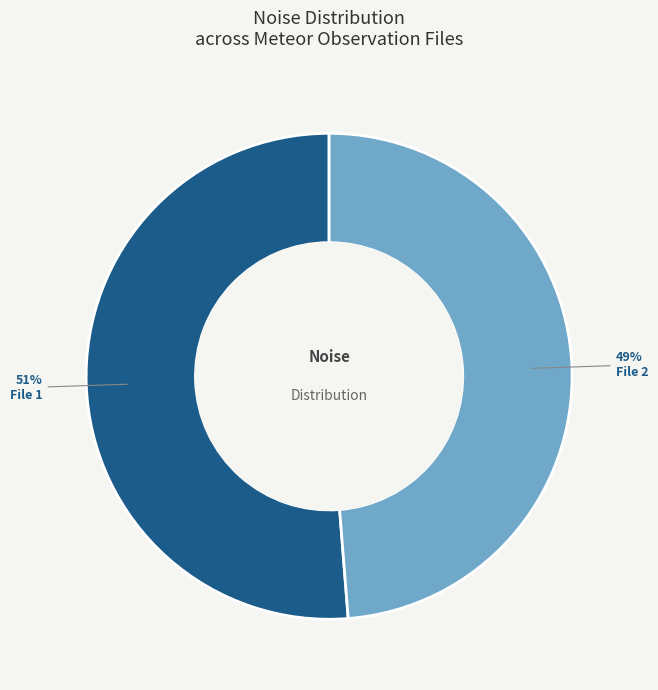

What is the ratio of the value at File 2 to the value at File 1?

1.0